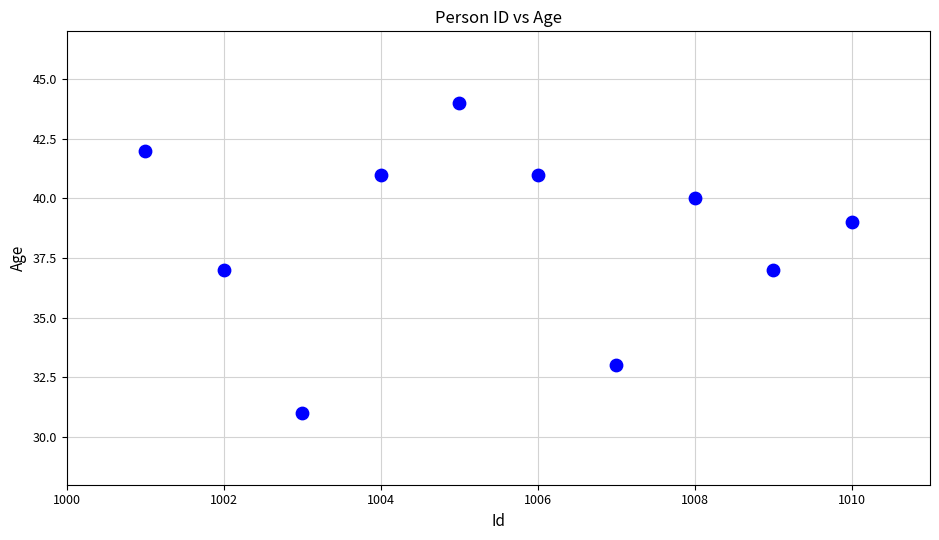

What is the range of X values (max minus min)?

9